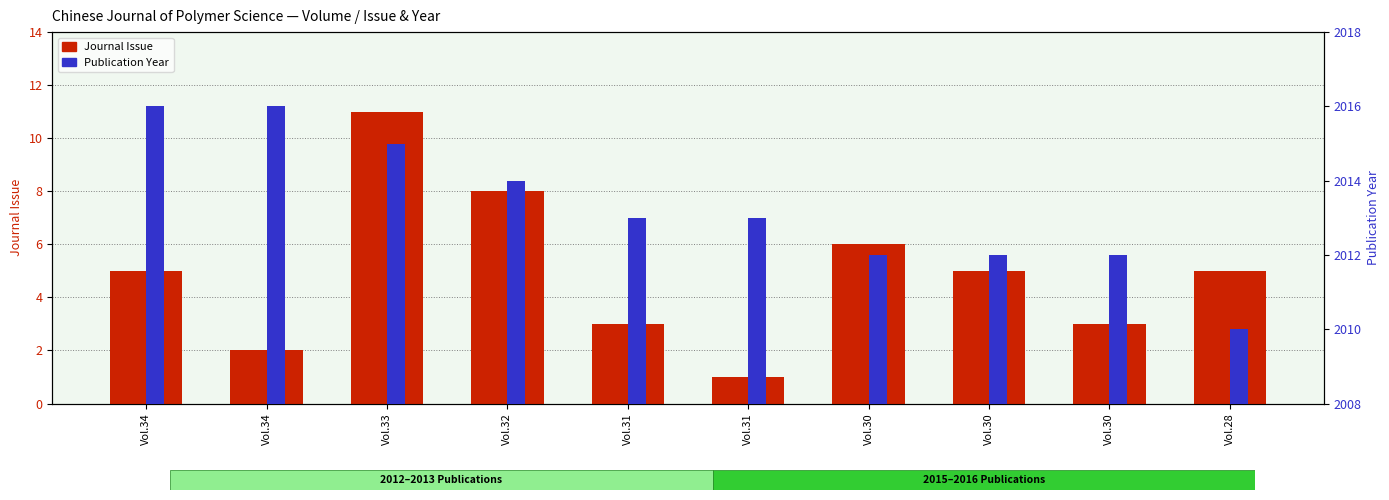

Reading left to right, transcribe all the data shown in this chart.

Journal Issue: Vol.34=5	Vol.34=2	Vol.33=11	Vol.32=8	Vol.31=3	Vol.31=1	Vol.30=6	Vol.30=5	Vol.30=3	Vol.28=5
Publication Year: Vol.34=2016	Vol.34=2016	Vol.33=2015	Vol.32=2014	Vol.31=2013	Vol.31=2013	Vol.30=2012	Vol.30=2012	Vol.30=2012	Vol.28=2010